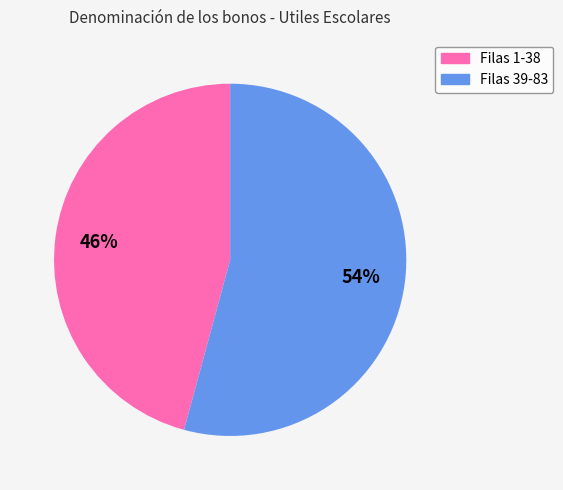

To the nearest percent, what is the difference between the largest and smallest slice percentages?

8%